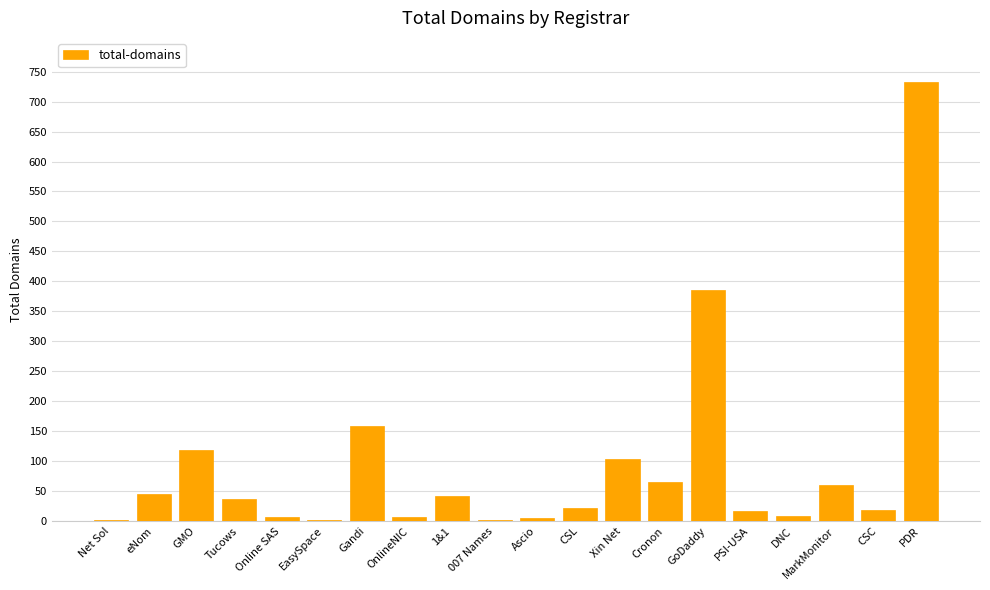

What is the maximum value shown in the chart?

733